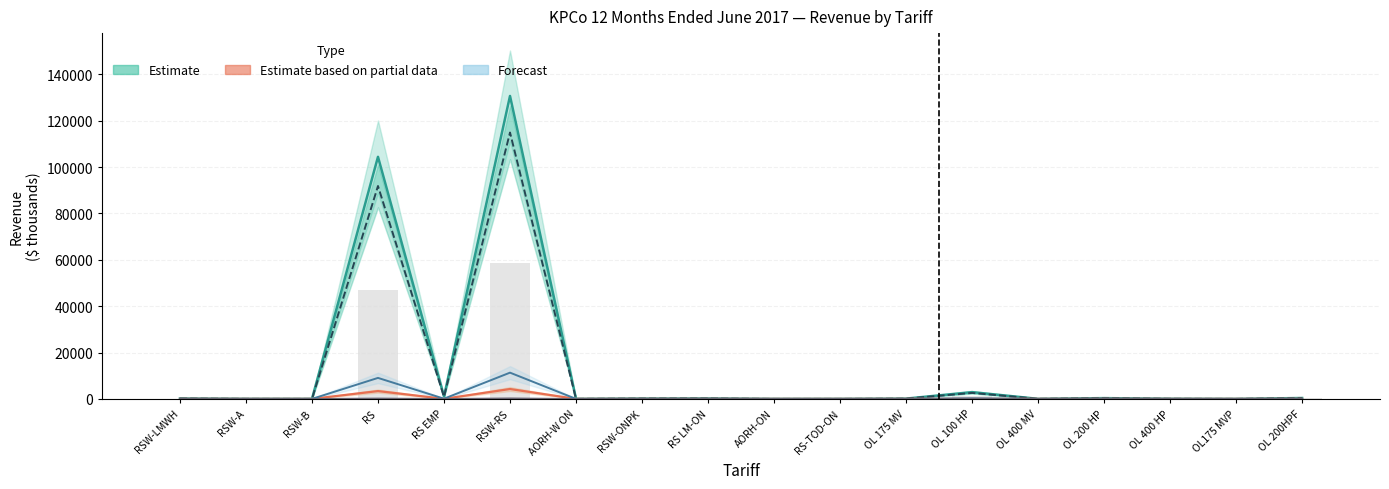

What is the label of the 8th bar from the right?

RS-TOD-ON